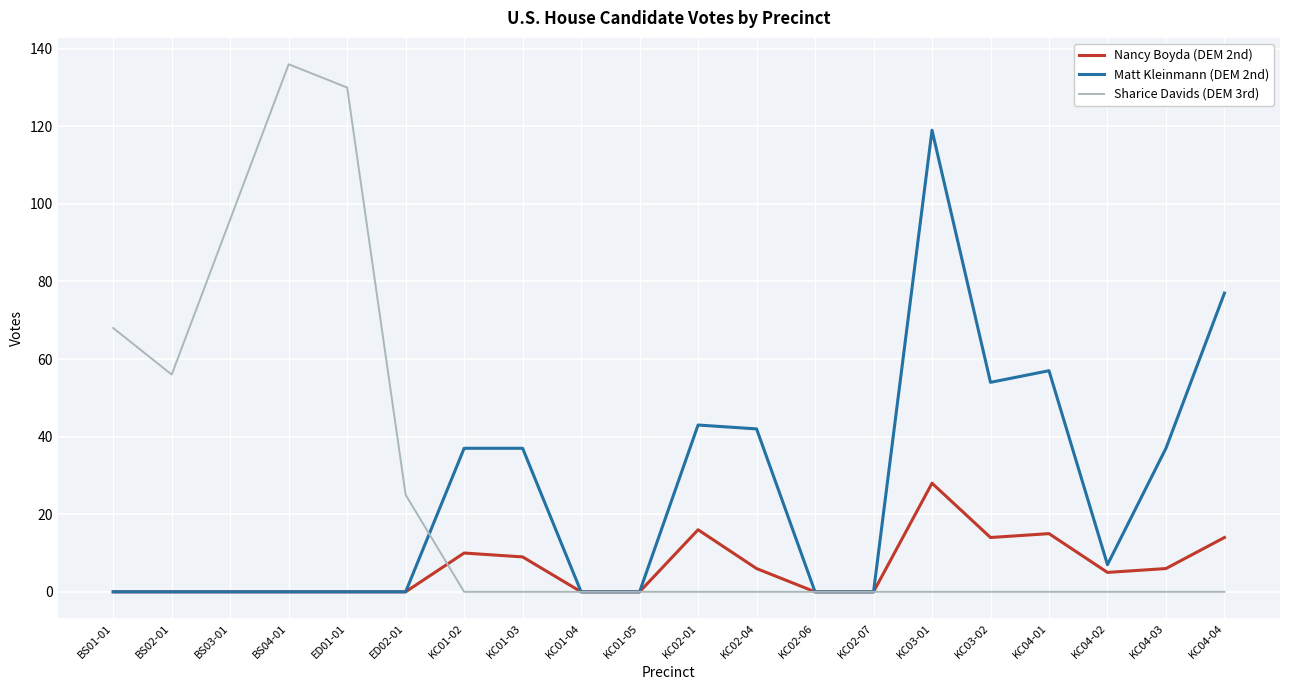

Reading right to left, list all the values displayed in this chart.

Nancy Boyda (DEM 2nd): KC04-04=14	KC04-03=6	KC04-02=5	KC04-01=15	KC03-02=14	KC03-01=28	KC02-07=0	KC02-06=0	KC02-04=6	KC02-01=16	KC01-05=0	KC01-04=0	KC01-03=9	KC01-02=10	ED02-01=0	ED01-01=0	BS04-01=0	BS03-01=0	BS02-01=0	BS01-01=0
Matt Kleinmann (DEM 2nd): KC04-04=77	KC04-03=37	KC04-02=7	KC04-01=57	KC03-02=54	KC03-01=119	KC02-07=0	KC02-06=0	KC02-04=42	KC02-01=43	KC01-05=0	KC01-04=0	KC01-03=37	KC01-02=37	ED02-01=0	ED01-01=0	BS04-01=0	BS03-01=0	BS02-01=0	BS01-01=0
Sharice Davids (DEM 3rd): KC04-04=0	KC04-03=0	KC04-02=0	KC04-01=0	KC03-02=0	KC03-01=0	KC02-07=0	KC02-06=0	KC02-04=0	KC02-01=0	KC01-05=0	KC01-04=0	KC01-03=0	KC01-02=0	ED02-01=25	ED01-01=130	BS04-01=136	BS03-01=96	BS02-01=56	BS01-01=68